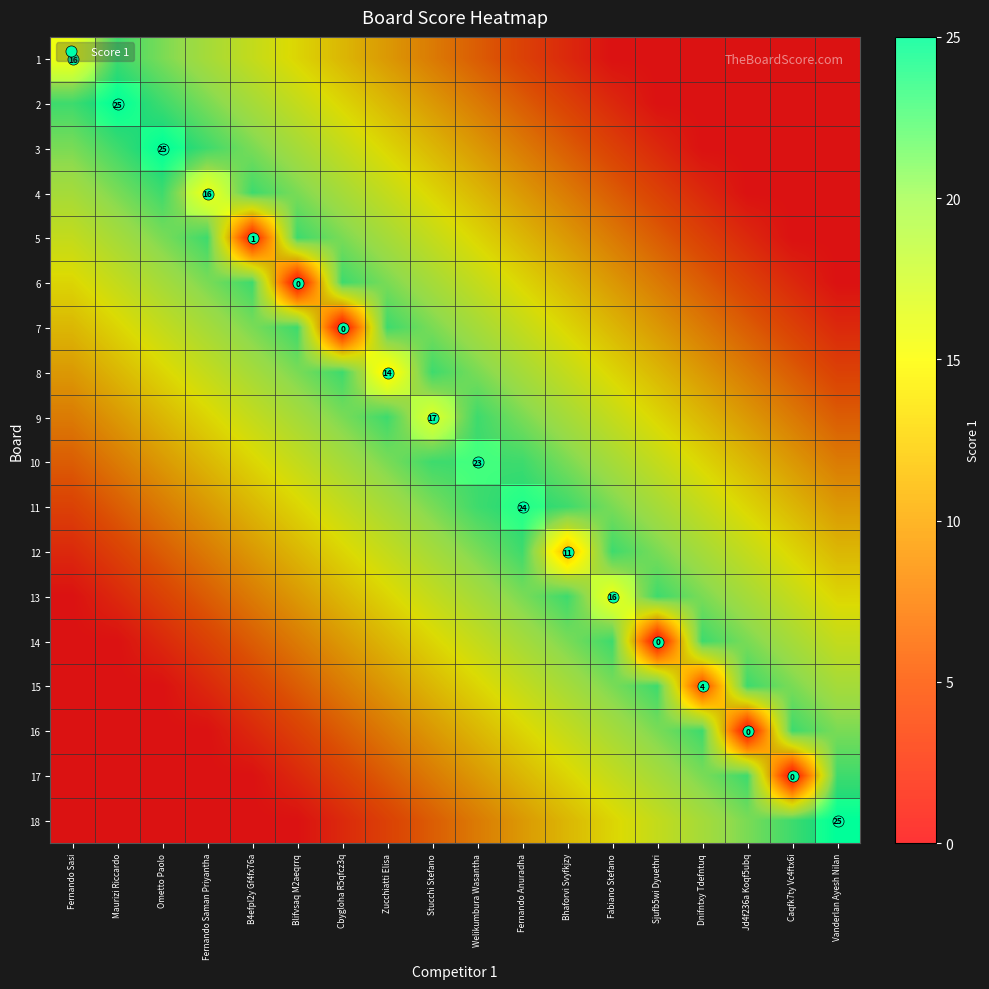

Which category has the highest value in the 14 series?

Fabiano Stefano